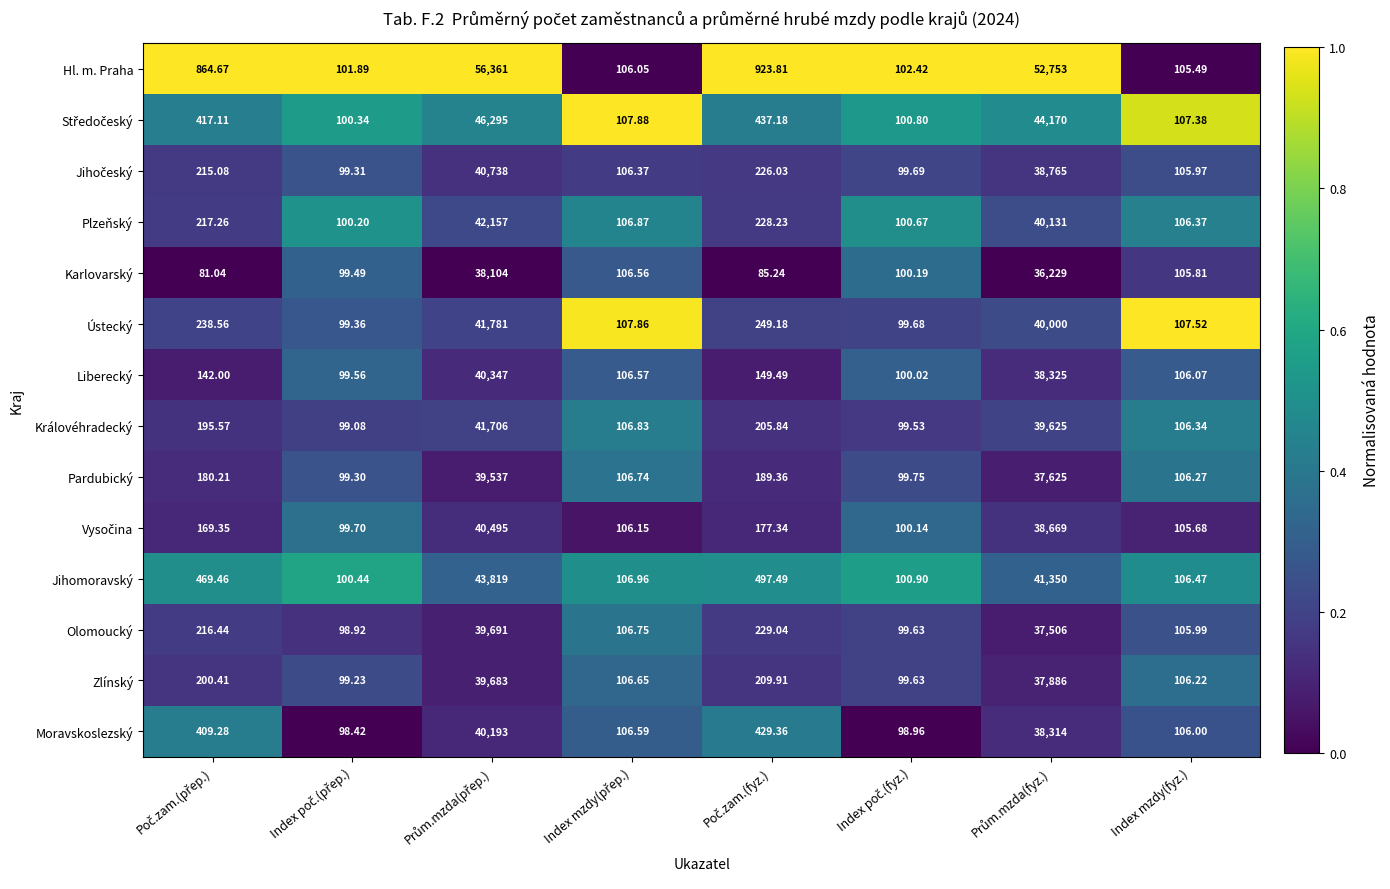

Which series has the largest total across all categories?

Hl. m. Praha